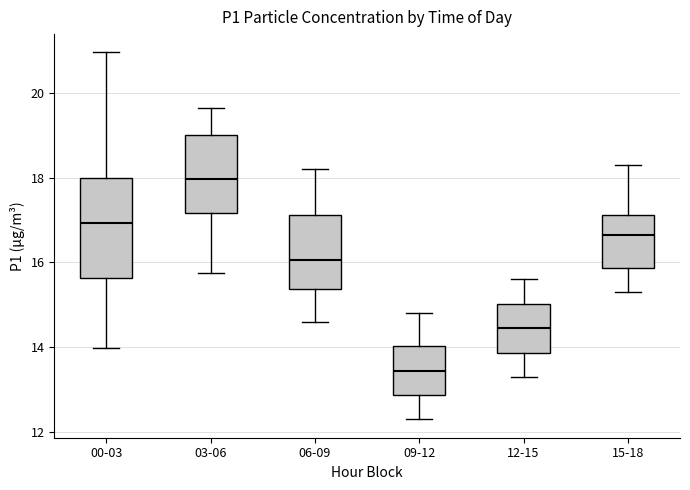

Which box's median line is the highest?

03-06